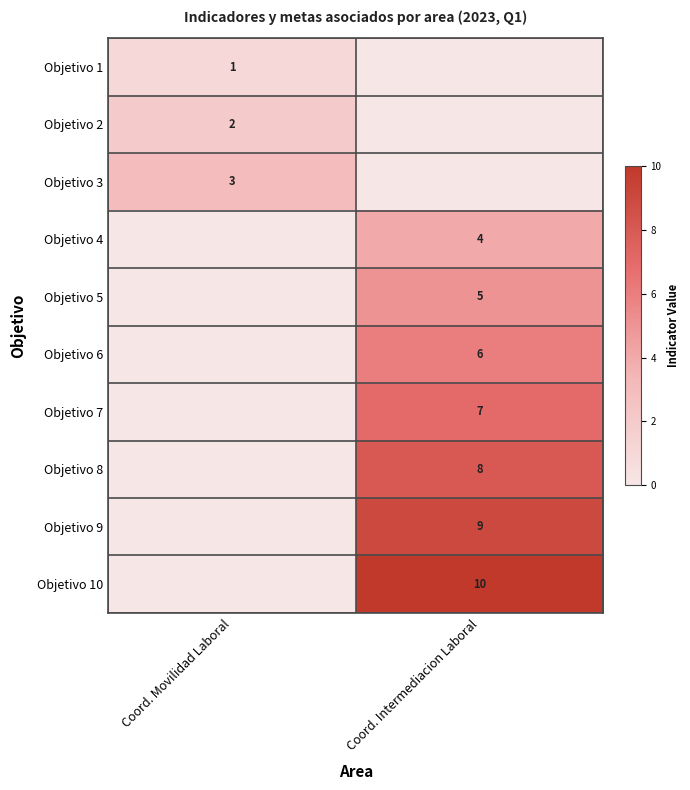

How many data points does each series have?

2